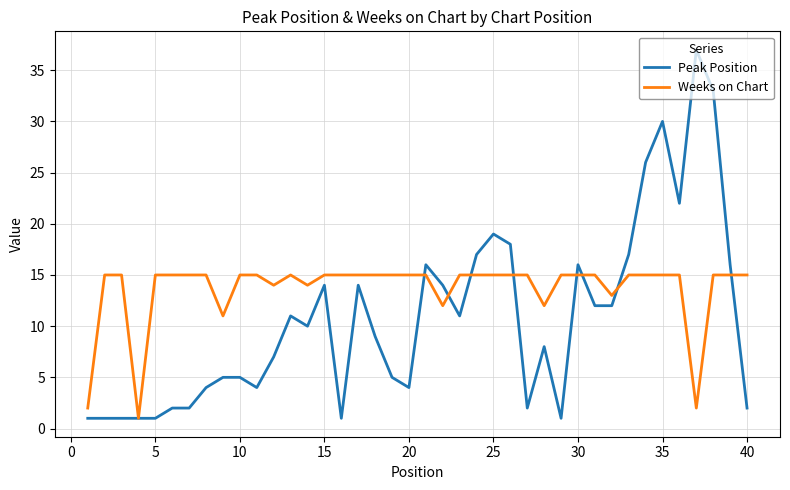

Which series has the largest total across all categories?

Weeks on Chart